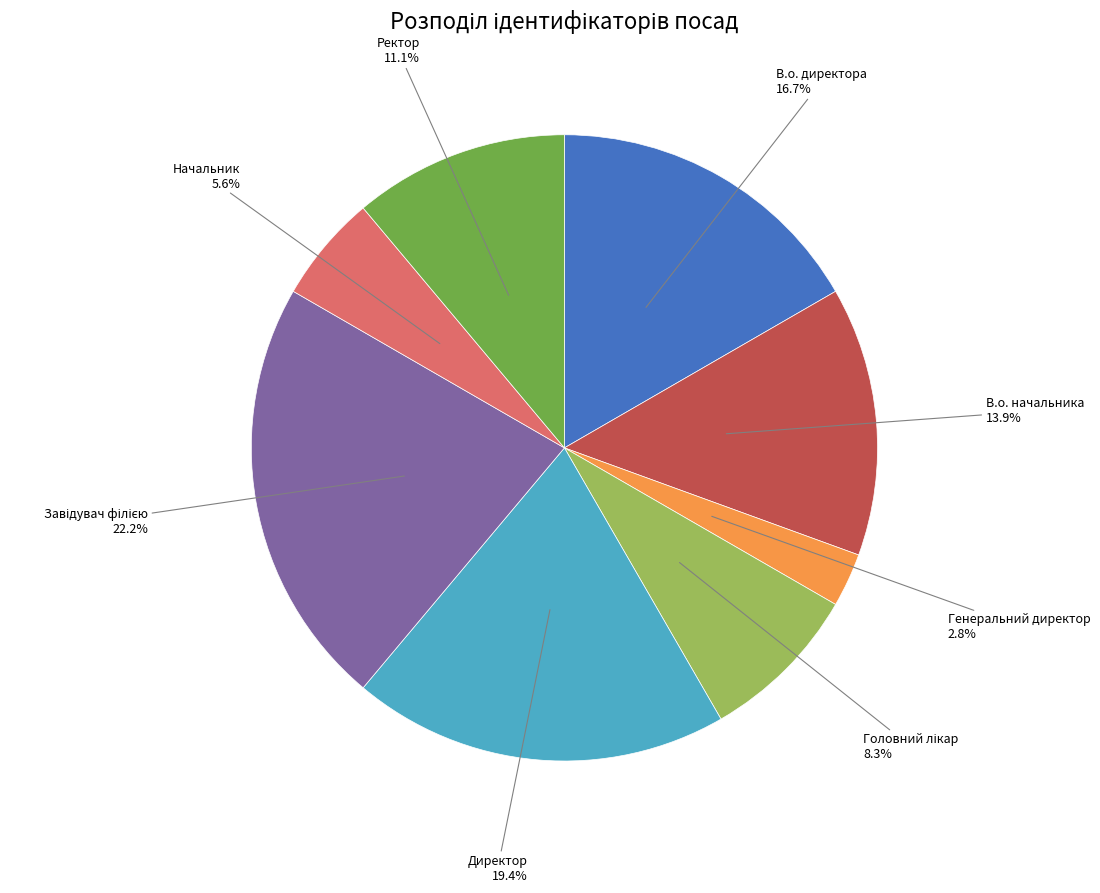

Does any single category account for the majority?

No